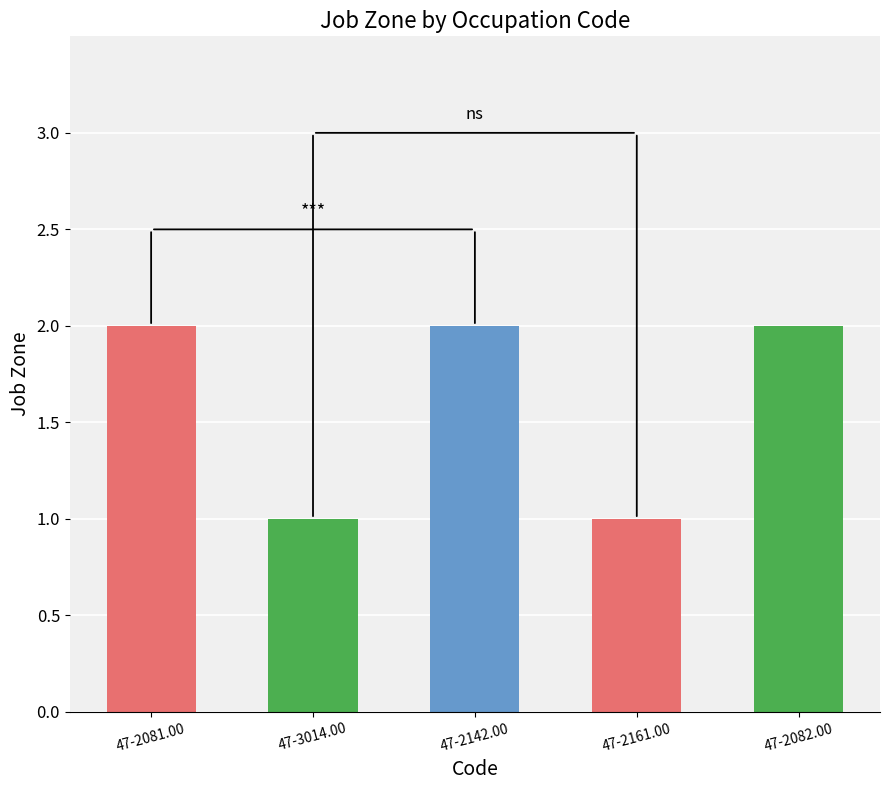

The chart shows a value of 1 at 47-3014.00. True or false?

True